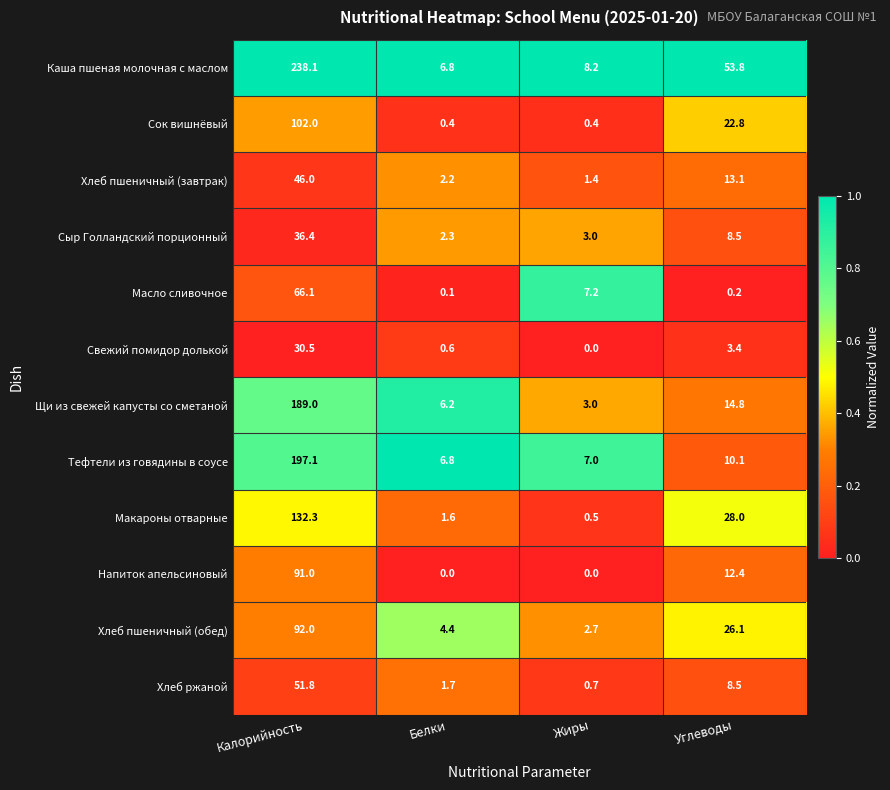

At which label does Макароны отварные first exceed 28?

Калорийность